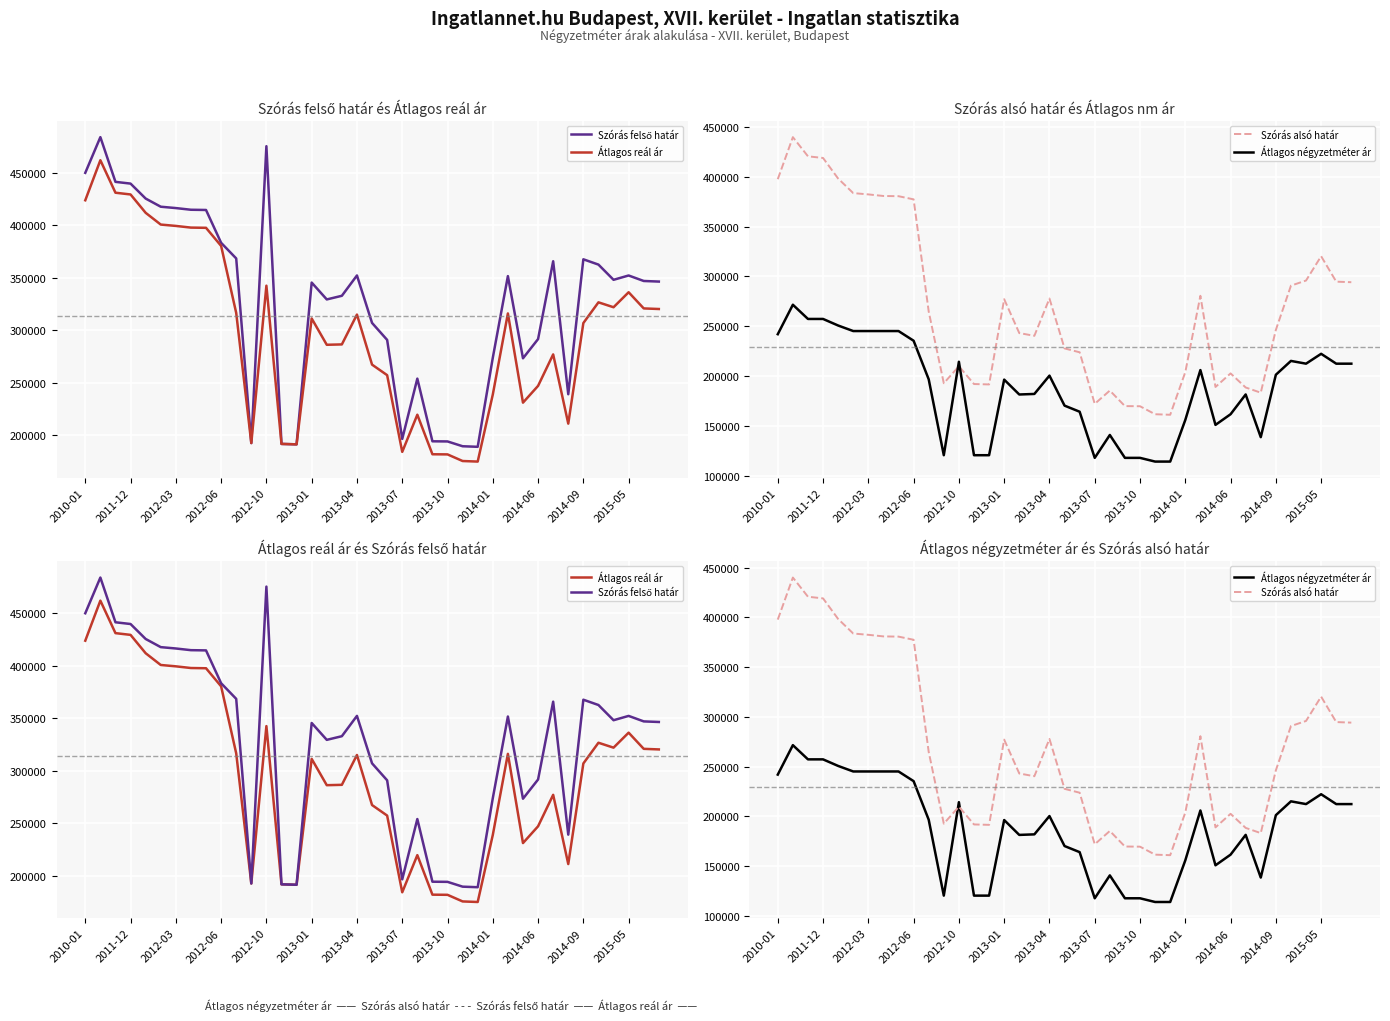

At how many categories does at least one series exceed 422789?

6